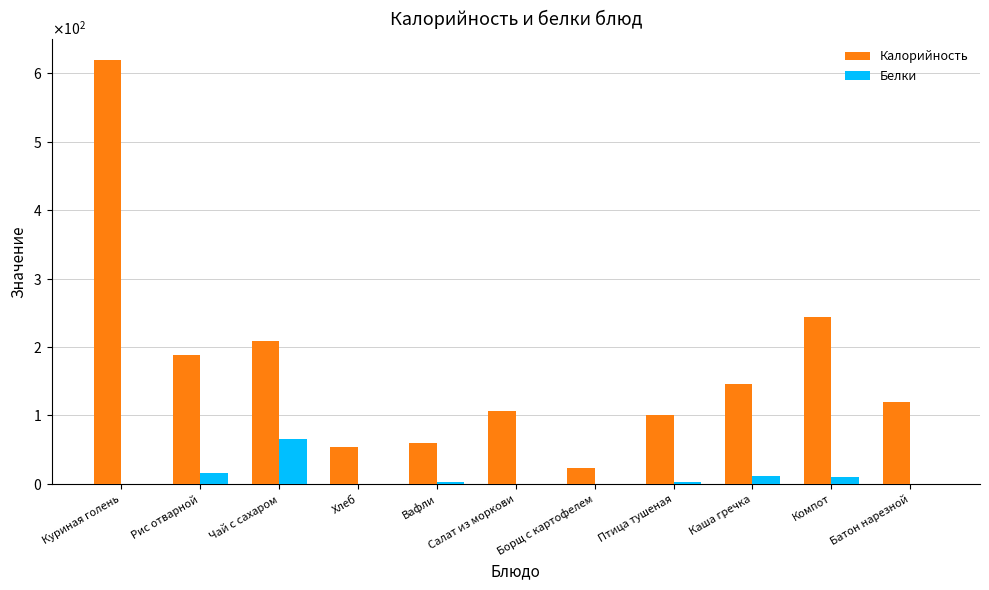

Reading right to left, what are all the values shown in this chart?

Калорийность: 119.5	243.8	145.8	100.6	23.9	106.4	60.3	54.6	209.0	188.0	618.6
Белки: 0.6	10.4	11.8	3.0	0.6	0.6	2.3	0.2	65.5	15.3	0.0